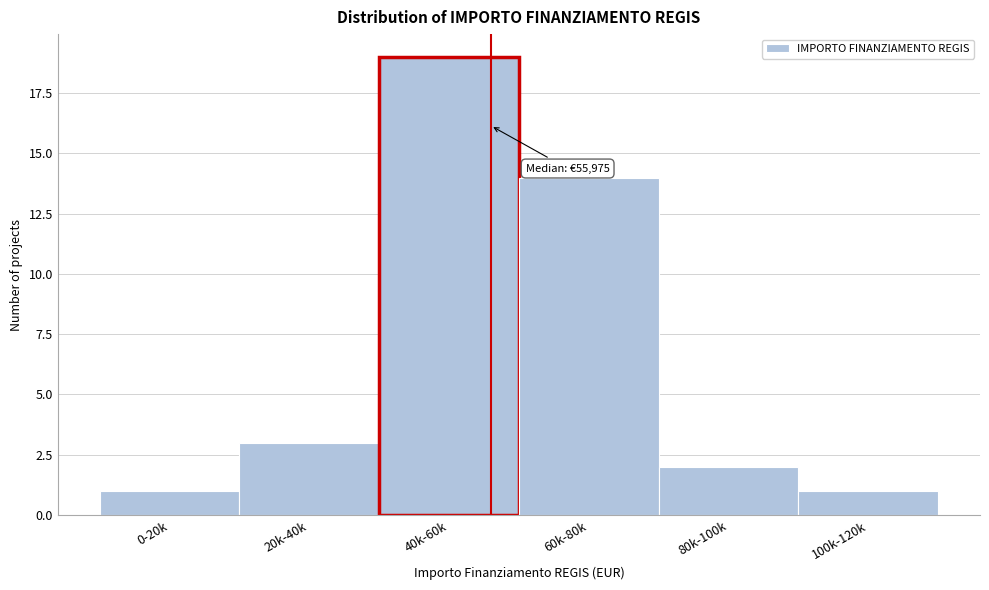

Reading left to right, what are all the values shown in this chart?

0-20k=1	20k-40k=3	40k-60k=19	60k-80k=14	80k-100k=2	100k-120k=1